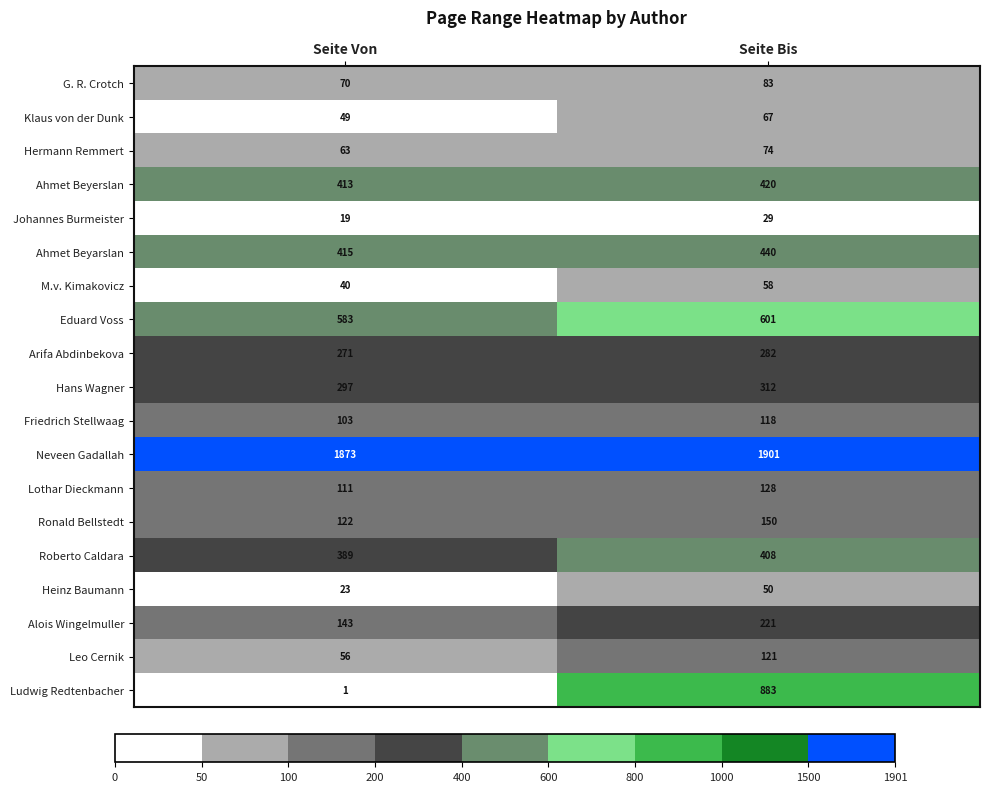

Read the Eduard Voss value at Seite Von, to the nearest 5.

585